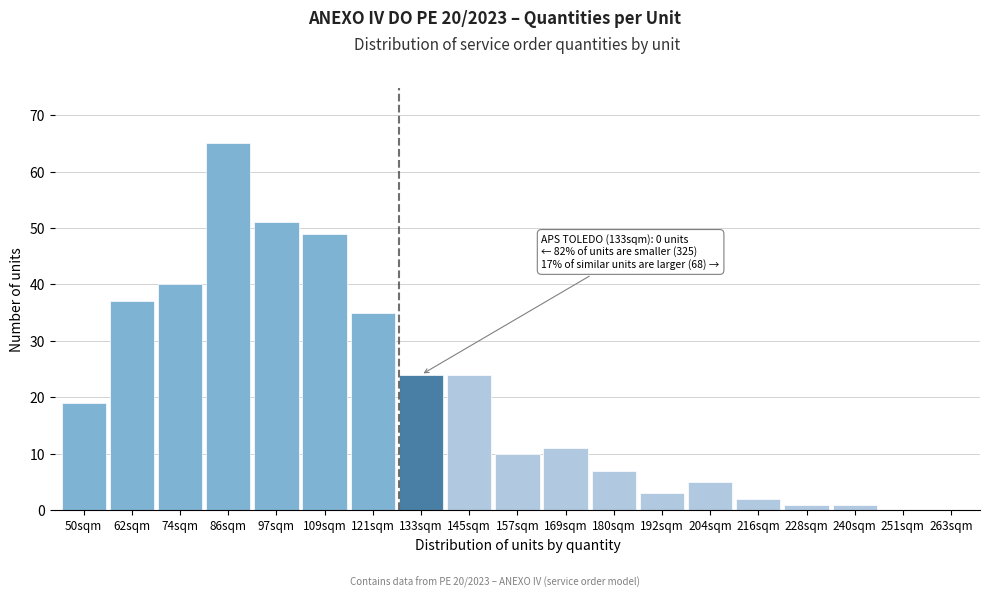

Reading left to right, list all the values displayed in this chart.

50sqm=19	62sqm=37	74sqm=40	86sqm=65	97sqm=51	109sqm=49	121sqm=35	133sqm=24	145sqm=24	157sqm=10	169sqm=11	180sqm=7	192sqm=3	204sqm=5	216sqm=2	228sqm=1	240sqm=1	251sqm=0	263sqm=0